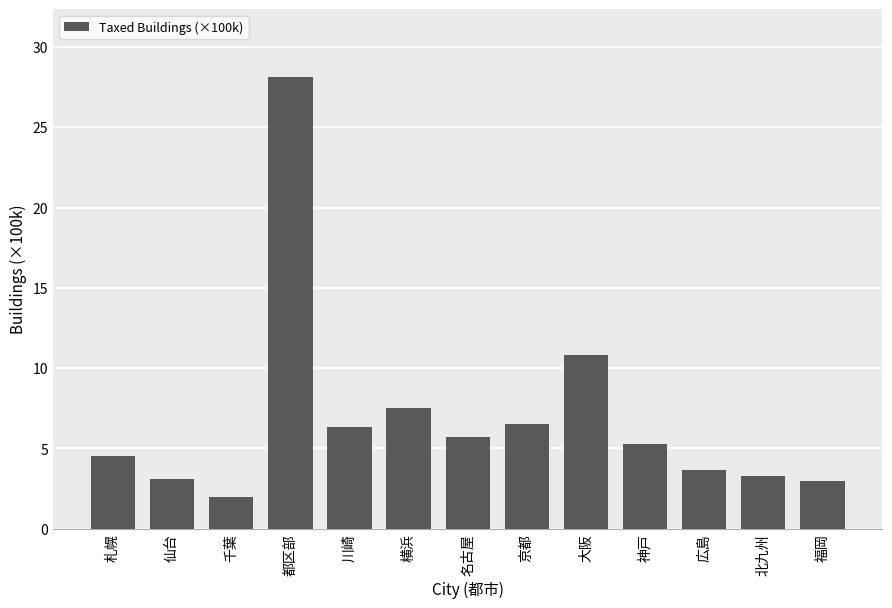

Reading right to left, what are all the values shown in this chart?

福岡=3.0	北九州=3.3	広島=3.7	神戸=5.3	大阪=10.8	京都=6.5	名古屋=5.7	横浜=7.5	川崎=6.3	都区部=28.1	千葉=2.0	仙台=3.1	札幌=4.5